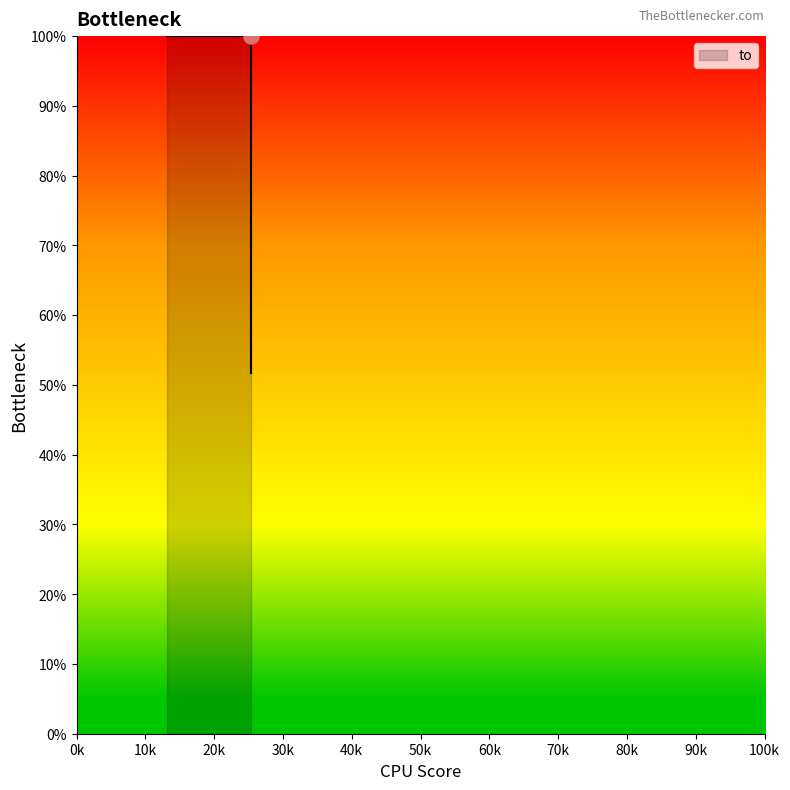

What is the change in value from 13134 to 25397?

-48.3